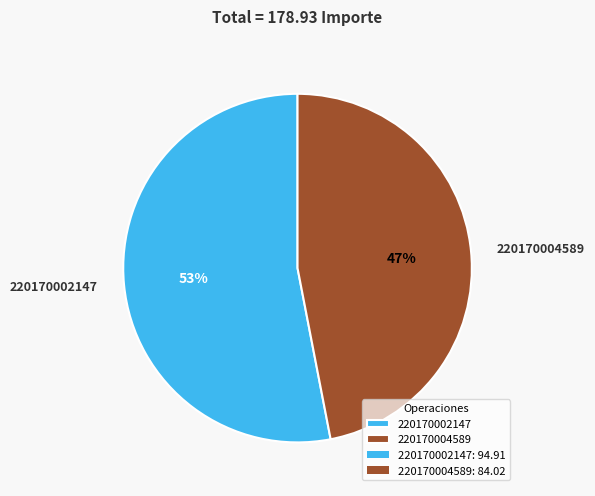

To the nearest percent, what percentage of the pie is 220170004589?

47%